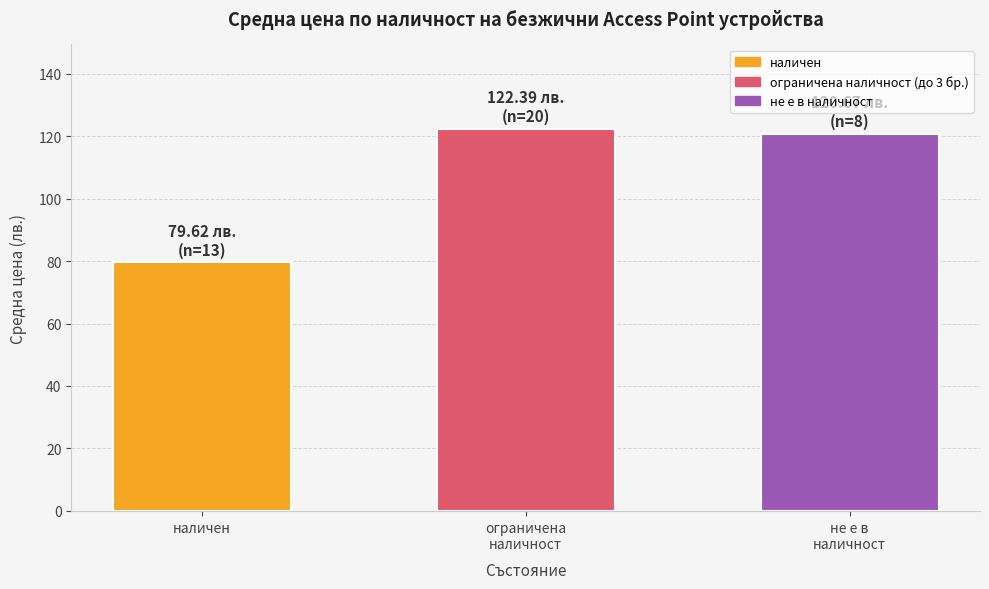

Which category has the highest value across all series?

ограничена
наличност